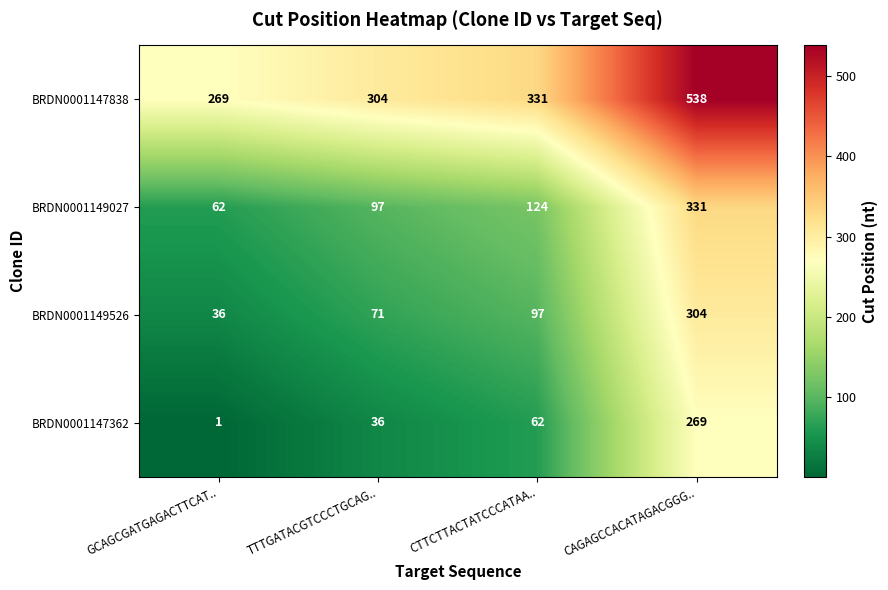

What is the difference between the highest and lowest values at CAGAGCCACATAGACGGG..?

269